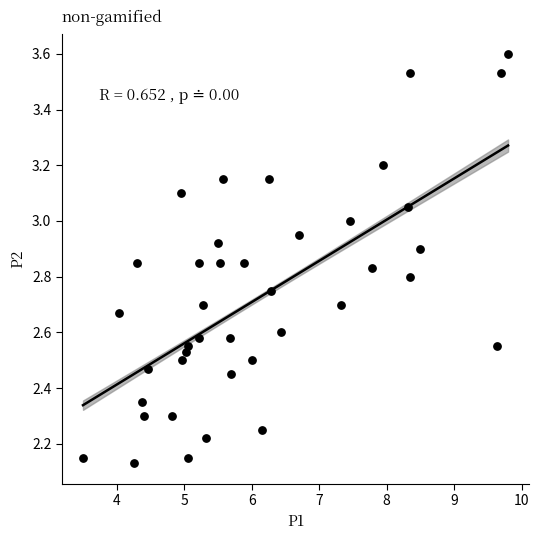

What is the range of X values (max minus min)?

6.3